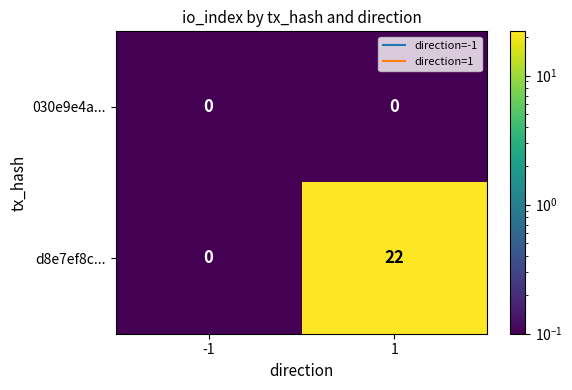

At how many categories does at least one series exceed 3?

1